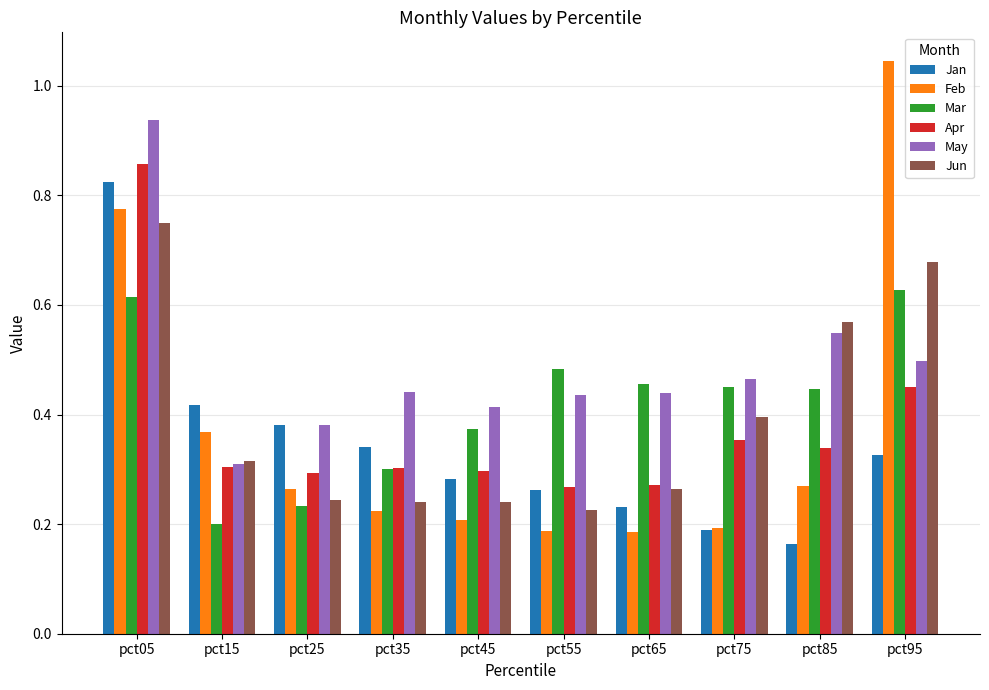

At which category does the chart reach its peak across all series?

pct95